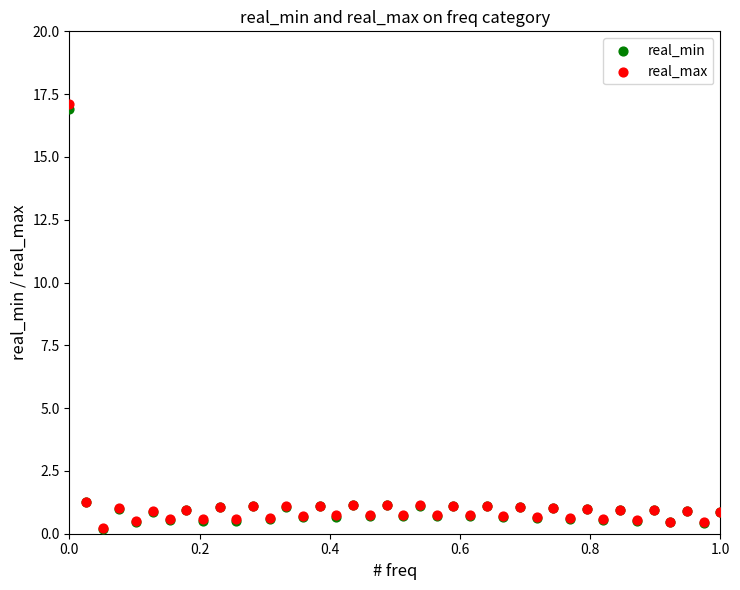

What are all the series names shown in the legend?

real_min, real_max